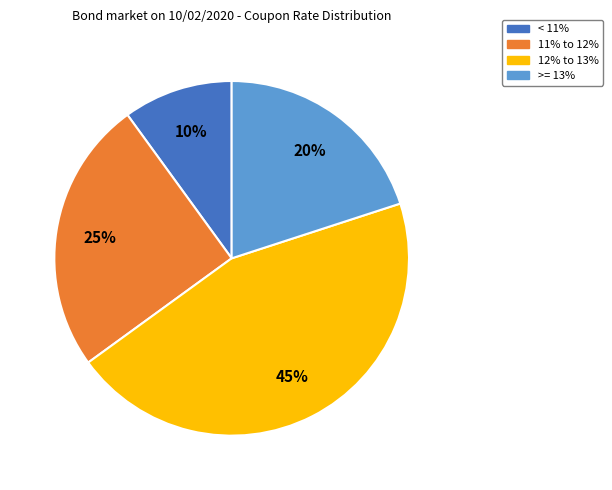

What percentage is the >= 13% slice, to the nearest percent?

20%